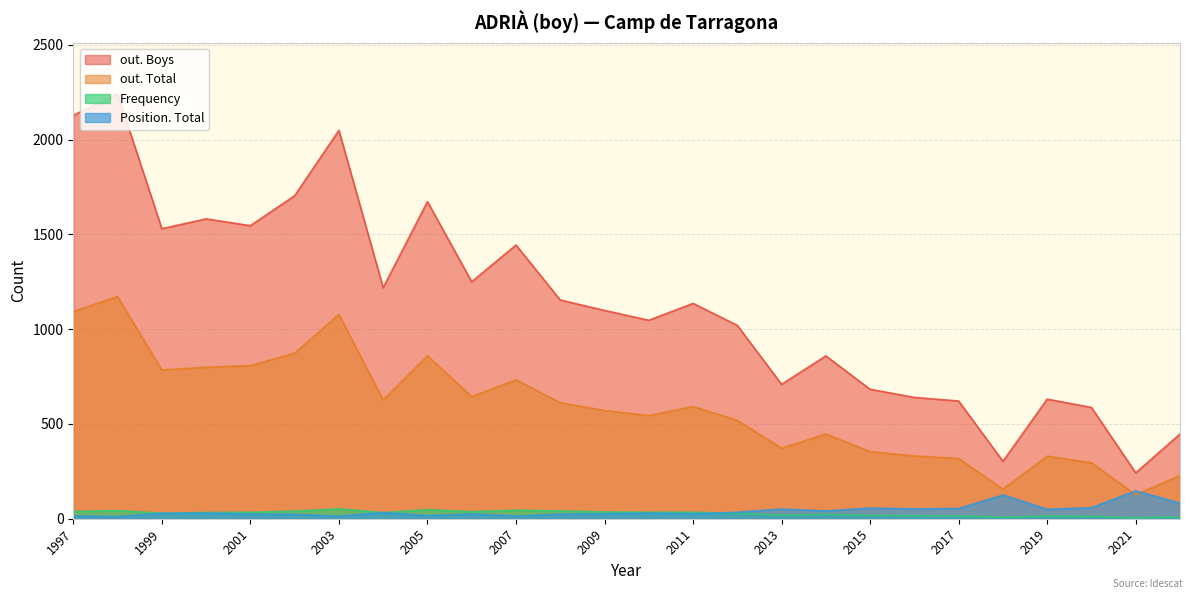

Where is out. Total nearest to the value 649?

2006